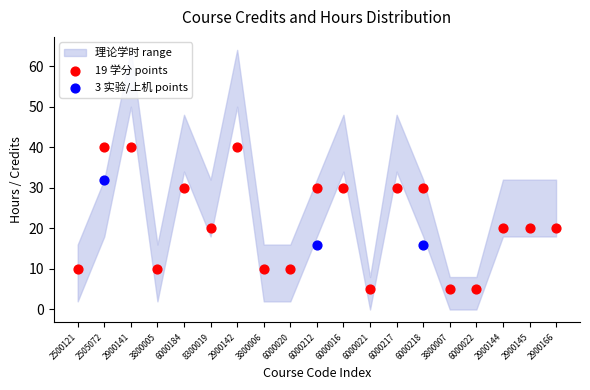

Which series contains the lowest Y value?

19 学分 points